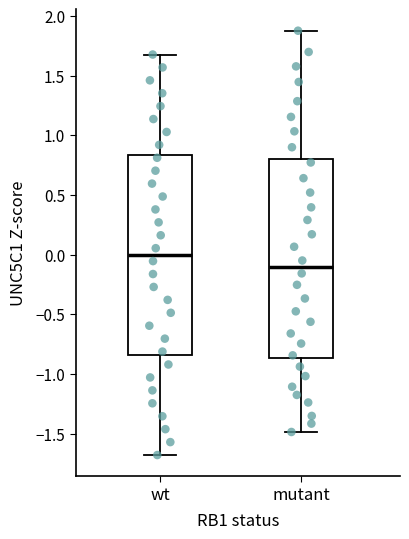

Reading left to right, transcribe this box plot: for each box, give where its median line is, the range the box spans, and where its two whiskers end, as read against the y-axis. The values are not printed on the chart, so give them approximately, as read against the axis.

wt: median 0.00, box -0.85 to 0.85, whiskers -1.70 to 1.70
mutant: median -0.10, box -0.85 to 0.80, whiskers -1.50 to 1.90